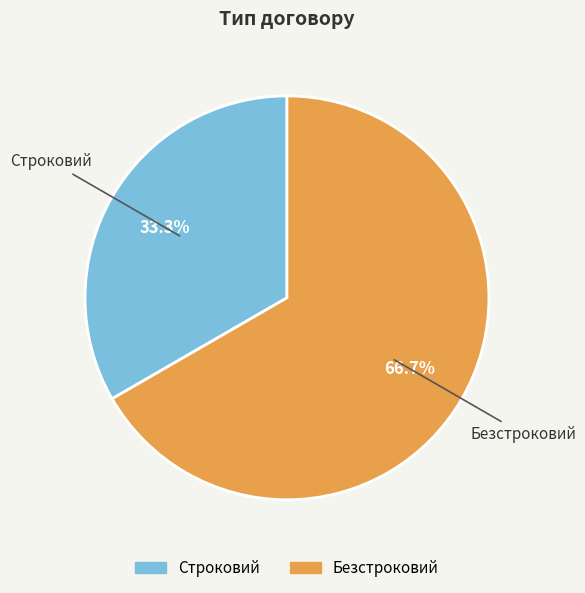

Rank the categories by value from highest to lowest.

Безстроковий, Строковий